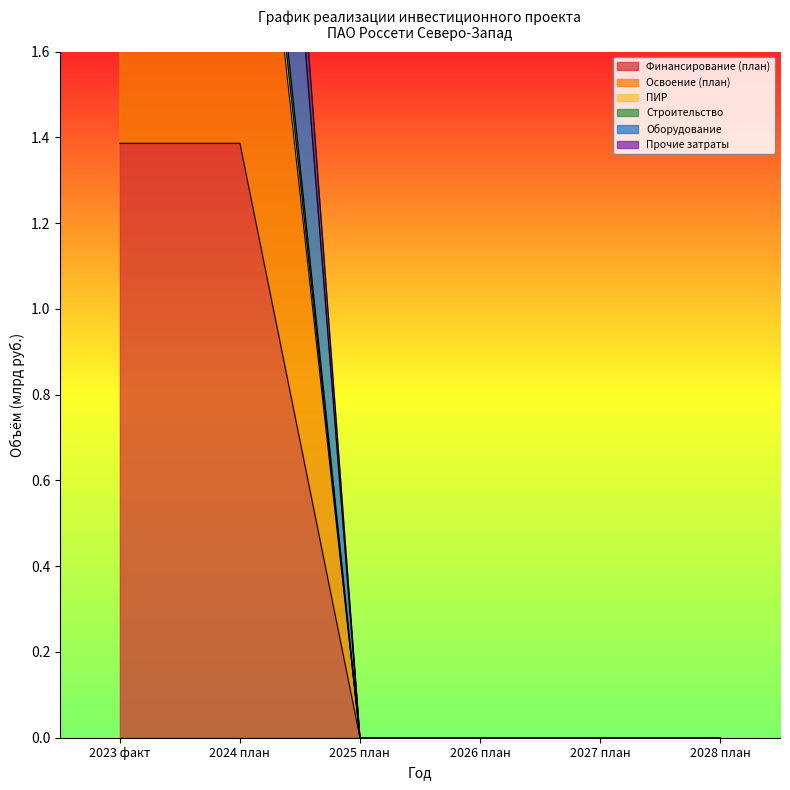

What is the label of the 3rd point from the right?

2026 план